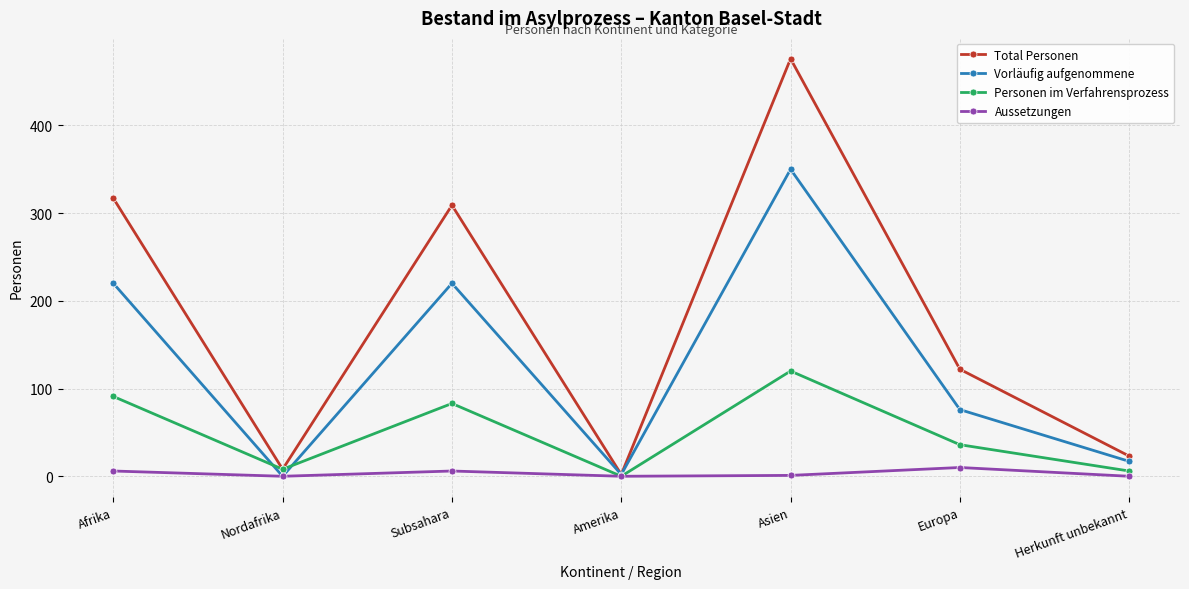

At which label does Vorläufig aufgenommene first exceed 76?

Afrika